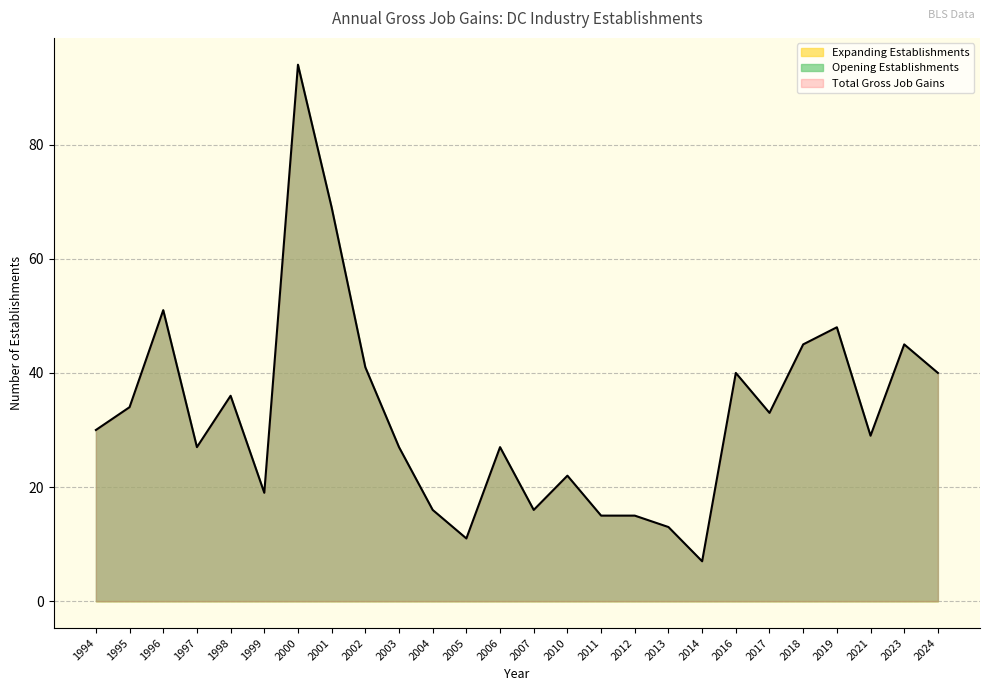

True or false: Total Gross Job Gains has a value of 67 at 2002.

False